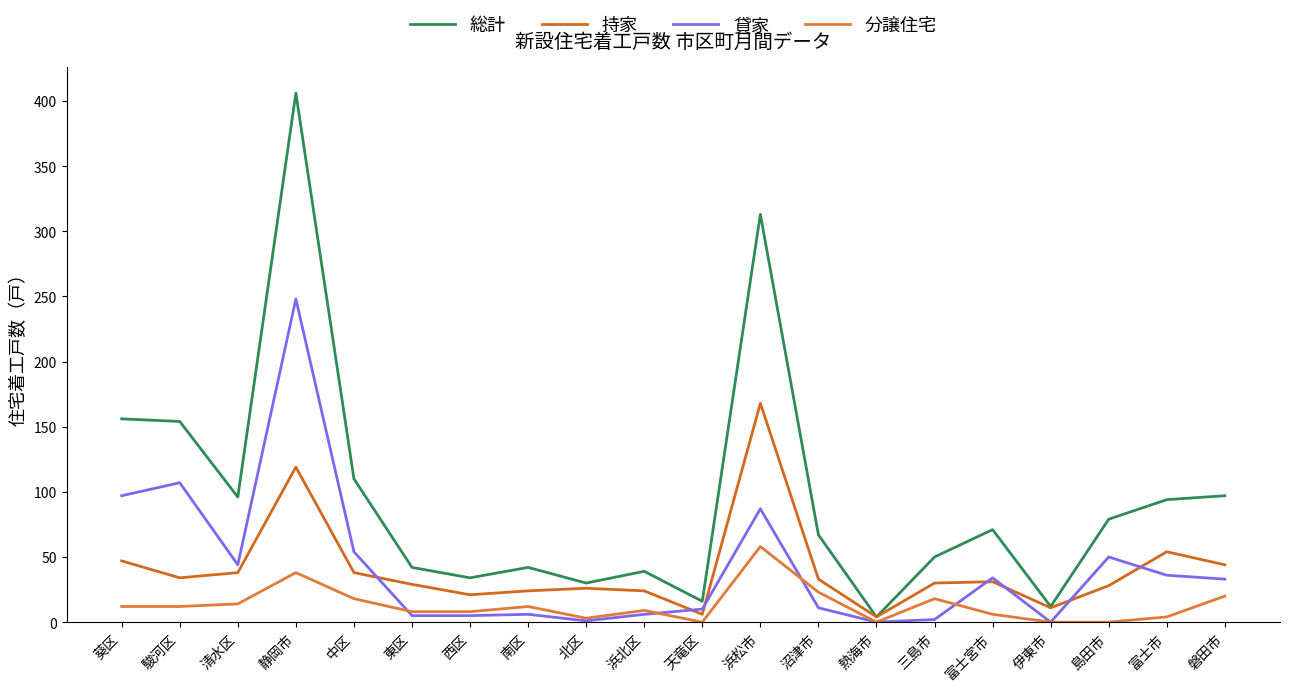

What is the approximate value of 持家 at 富士宮市, to the nearest 5?

30